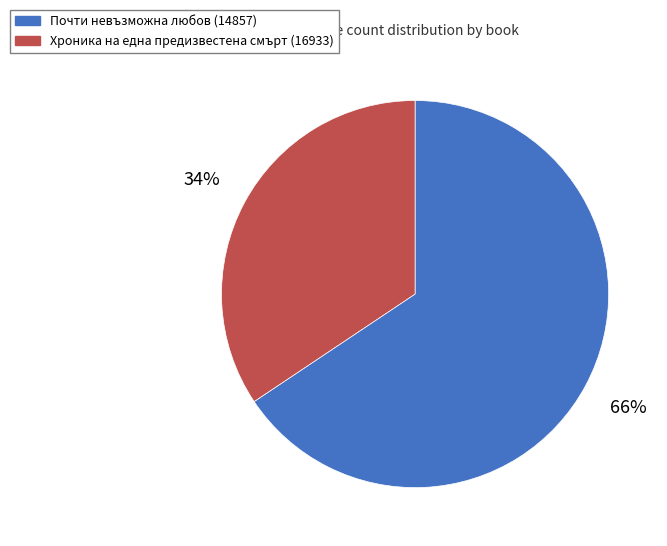

Between Хроника на една предизвестена смърт (16933) and Почти невъзможна любов (14857), which is larger?

Почти невъзможна любов (14857)